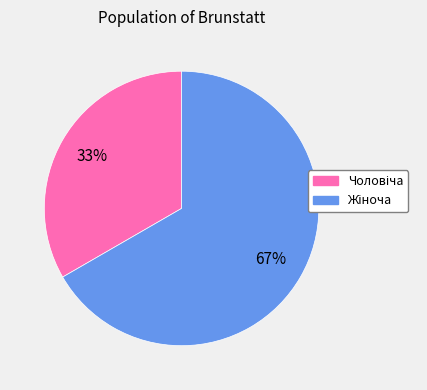

Does any single category account for the majority?

Yes